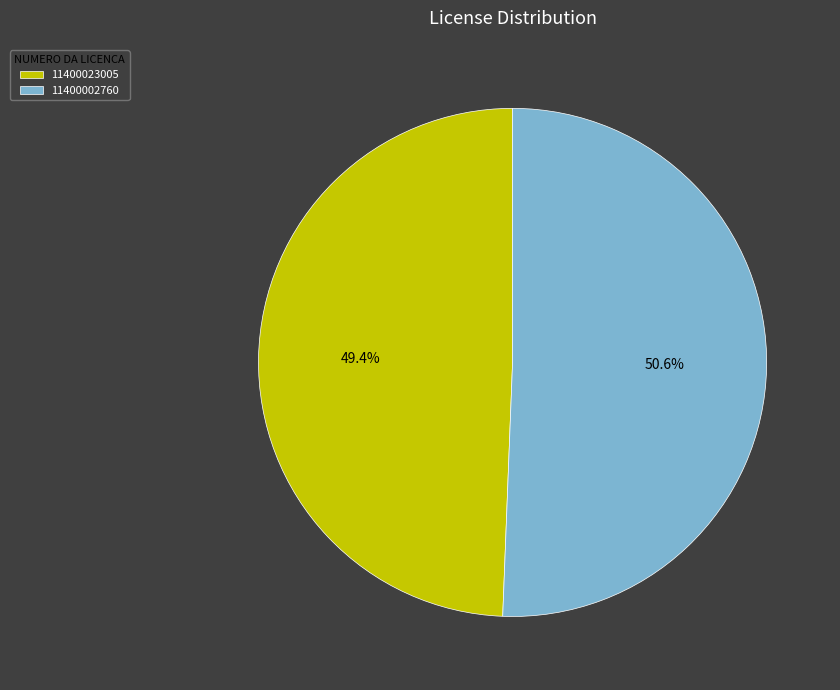

Which slice is the largest?

11400002760